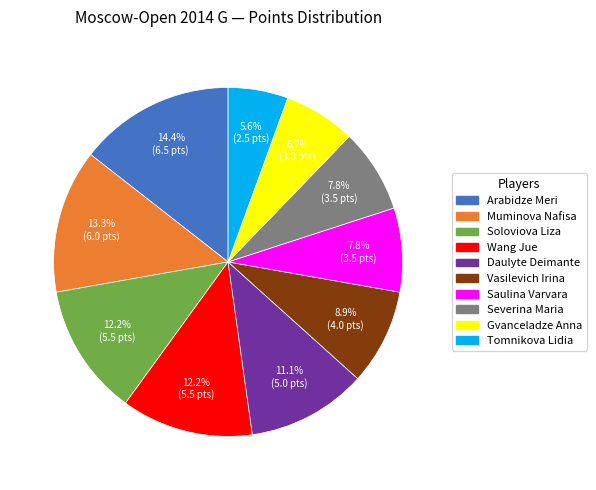

What is the smallest slice in the pie chart?

Tomnikova Lidia